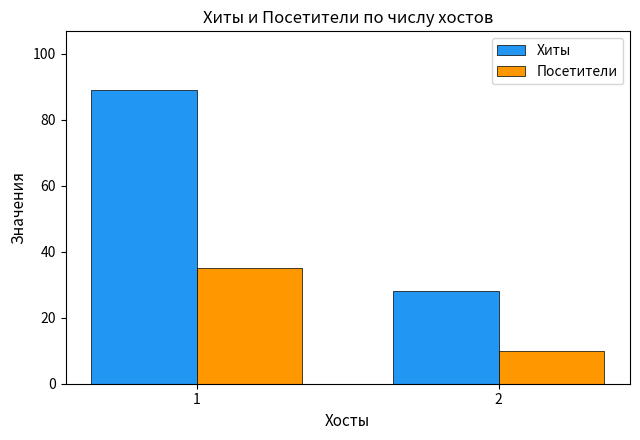

How many groups of bars are there?

2